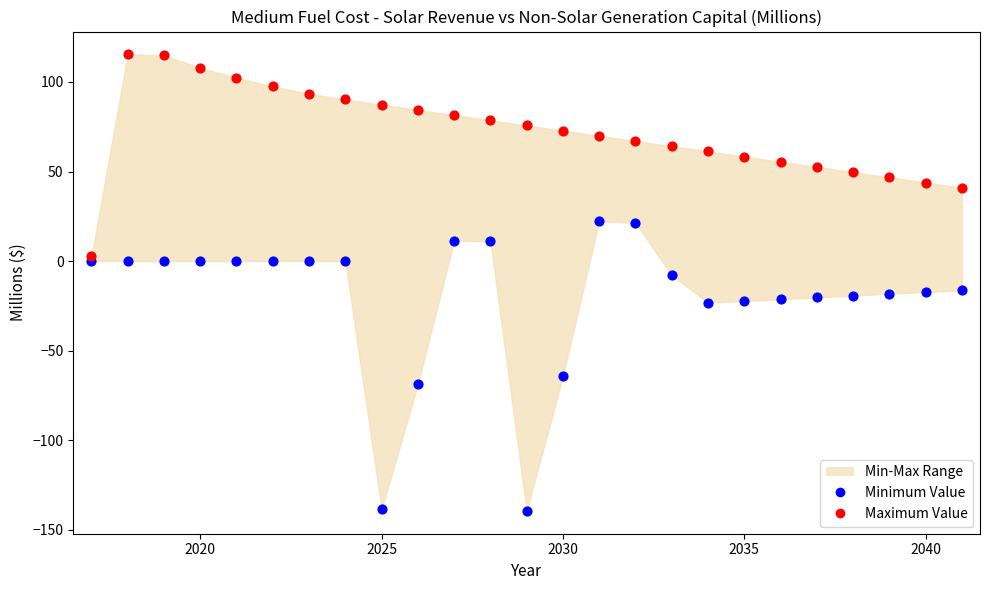

In the Minimum Value series, what Y value is closest to -58?

-64.3